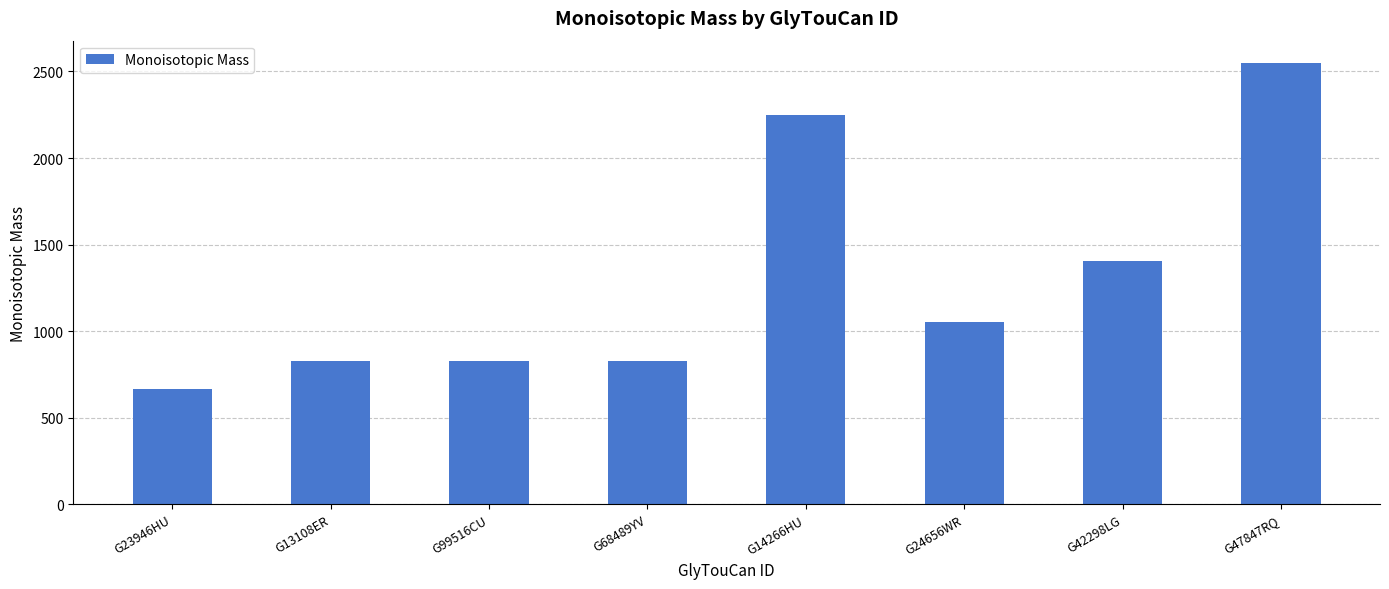

What is the sum of all values?

10406.9